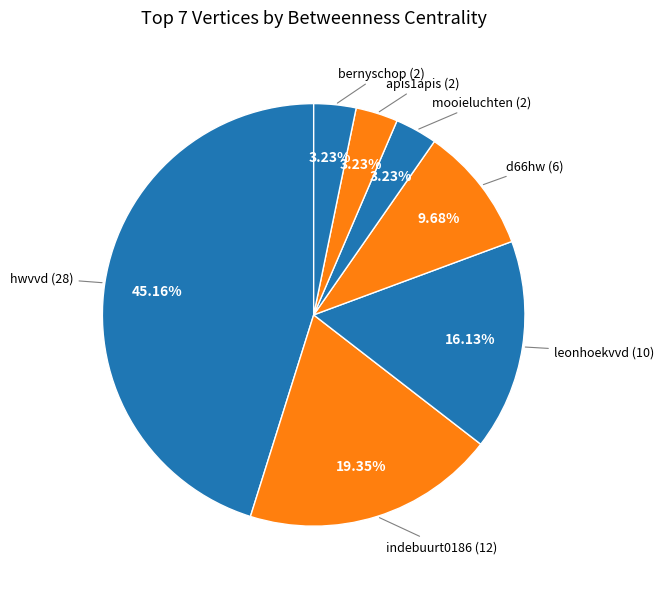

Between indebuurt0186 and leonhoekvvd, which is larger?

indebuurt0186